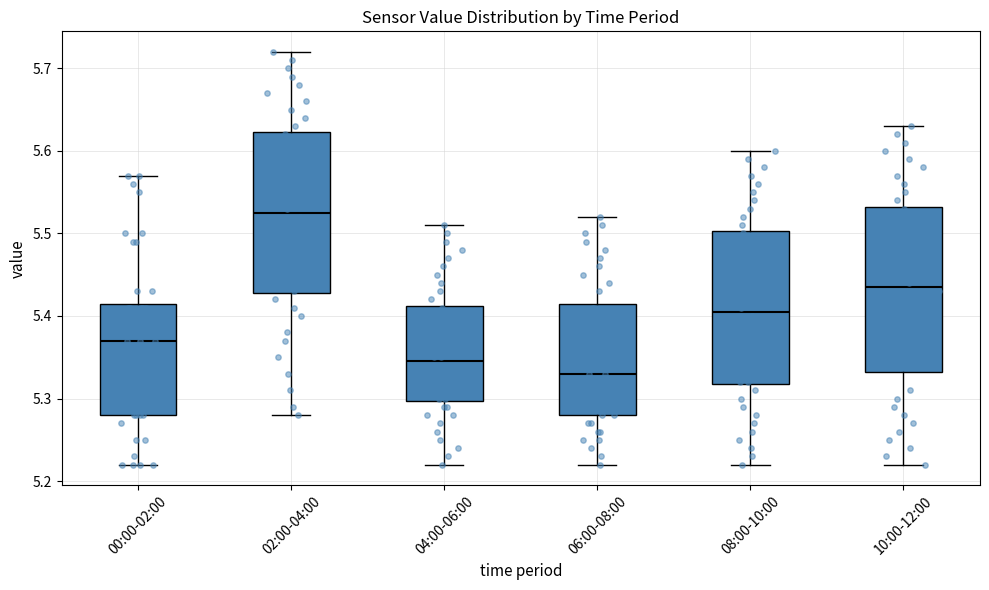

Reading left to right, read every box against the y-axis: the position of its median line, the range the box covers, and the ends of its whiskers. The values are not printed on the chart, so give them approximately, as read against the axis.

00:00-02:00: median 5.37, box 5.28 to 5.42, whiskers 5.22 to 5.57
02:00-04:00: median 5.53, box 5.43 to 5.62, whiskers 5.28 to 5.72
04:00-06:00: median 5.35, box 5.30 to 5.41, whiskers 5.22 to 5.51
06:00-08:00: median 5.33, box 5.28 to 5.42, whiskers 5.22 to 5.52
08:00-10:00: median 5.41, box 5.32 to 5.50, whiskers 5.22 to 5.60
10:00-12:00: median 5.44, box 5.33 to 5.53, whiskers 5.22 to 5.63